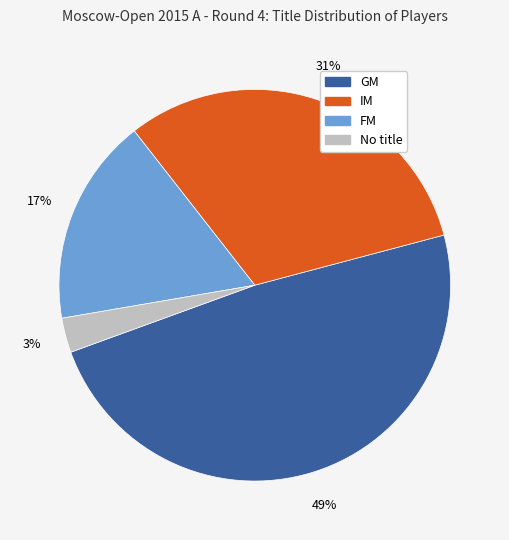

Which category has the biggest portion of the pie?

GM